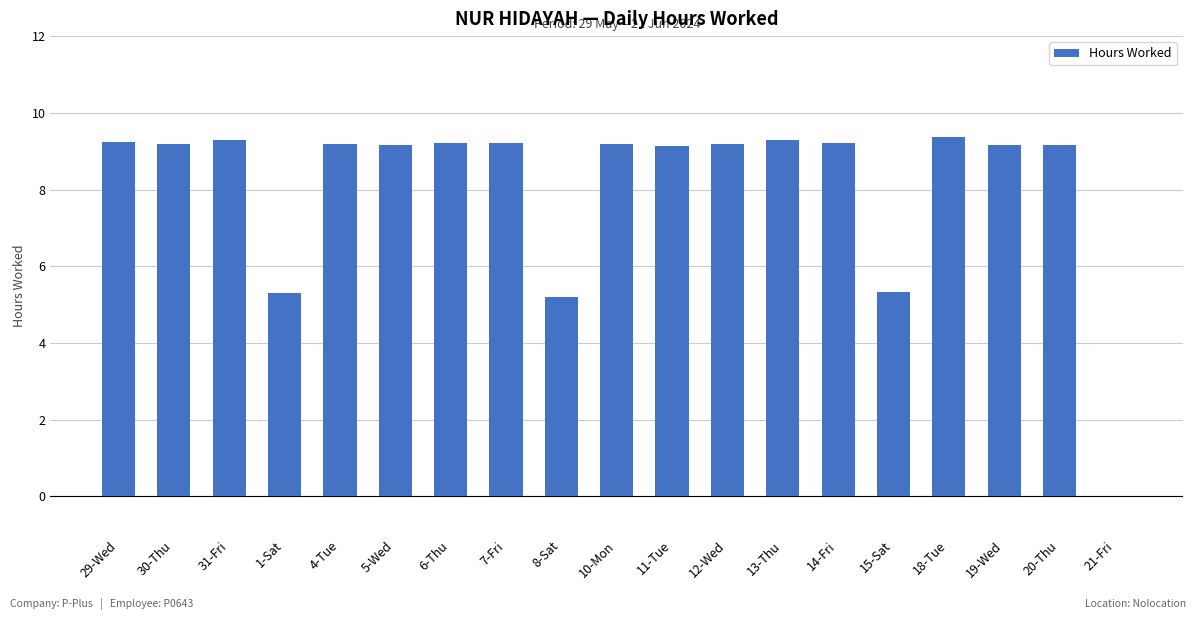

What is the maximum value shown in the chart?

9.4